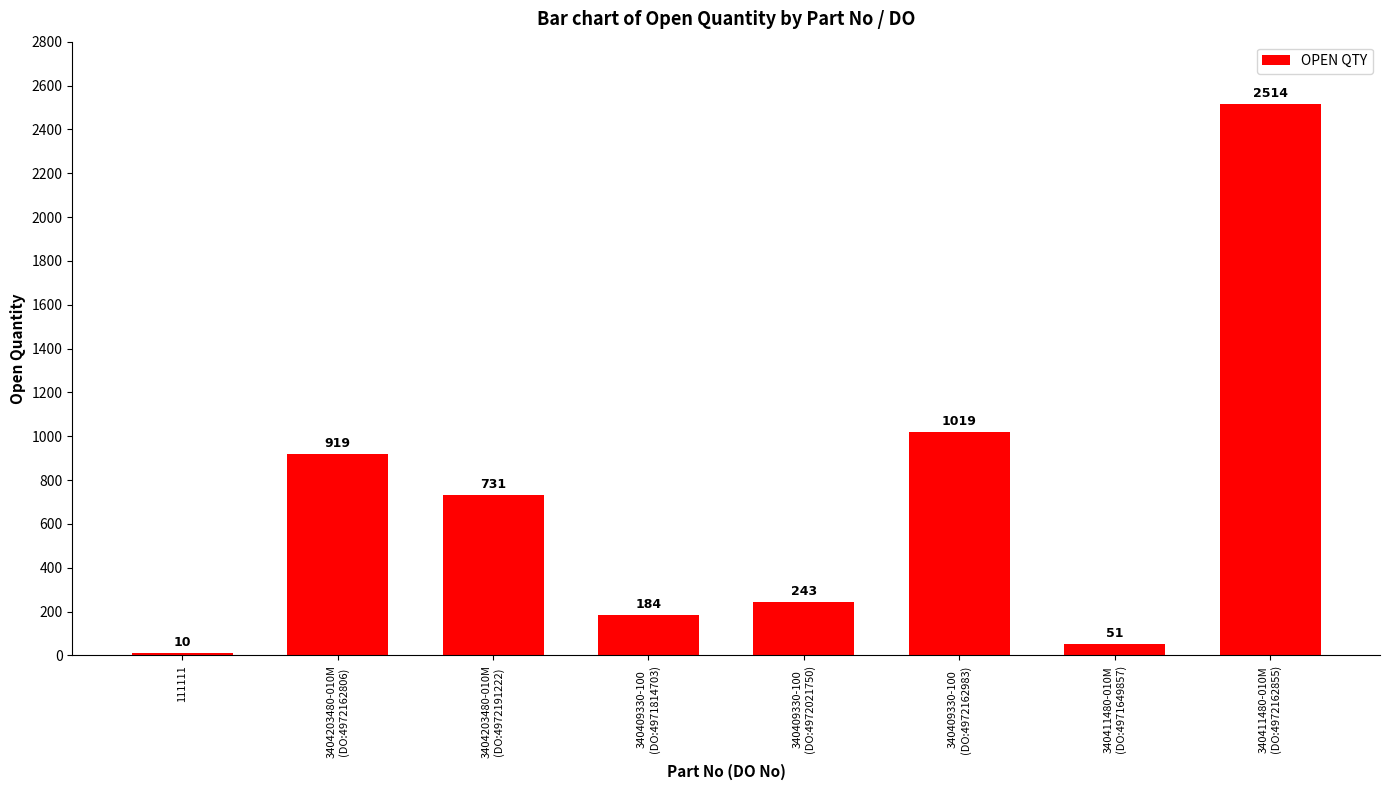

What is the change in value from 340409330-100
(DO:4972162983) to 340411480-010M
(DO:4971649857)?

-968